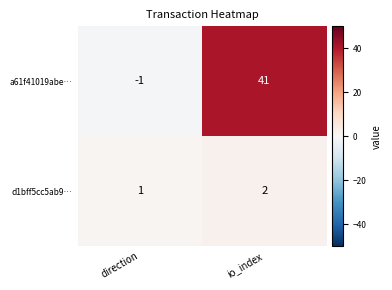

Reading right to left, transcribe all the data shown in this chart.

a61f41019abe…: 41	-1
d1bff5cc5ab9…: 2	1